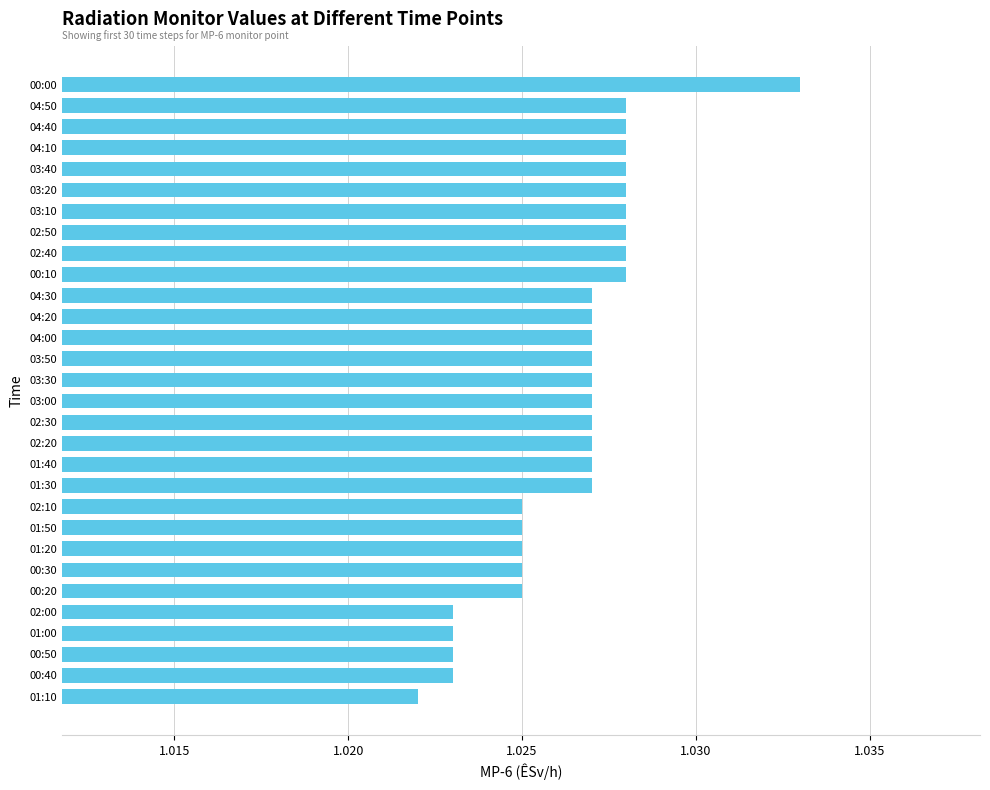

Which category has the highest value across all series?

00:00